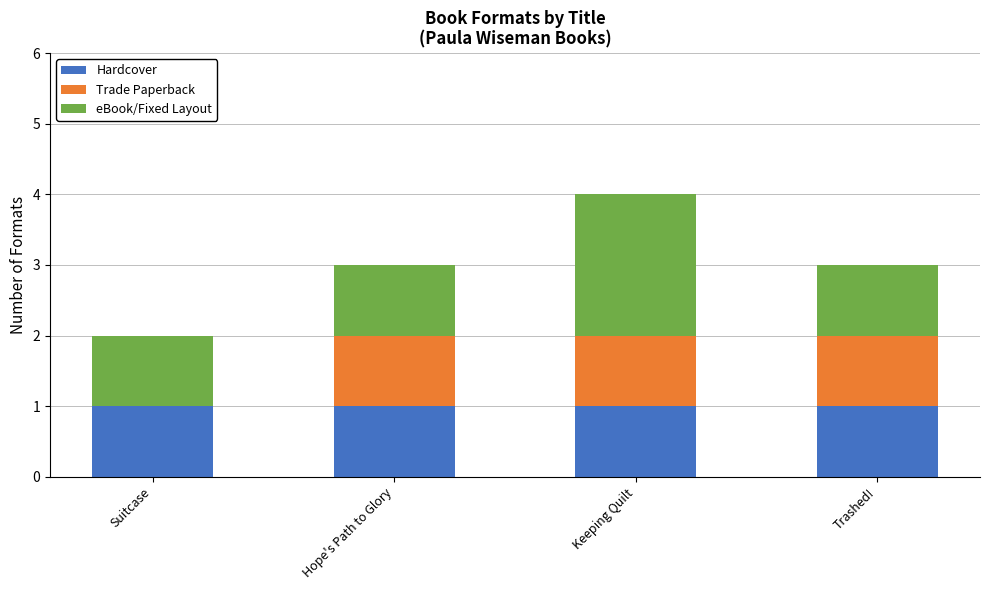

What is the sum of all Hardcover values?

4